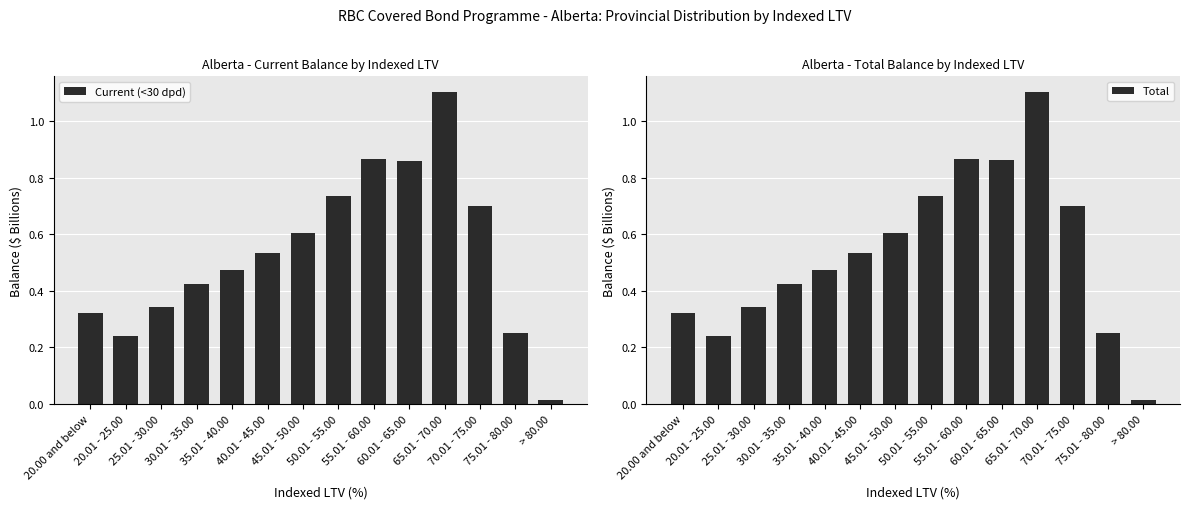

Which series changed the most between 20.00 and below and 35.01 - 40.00?

Total